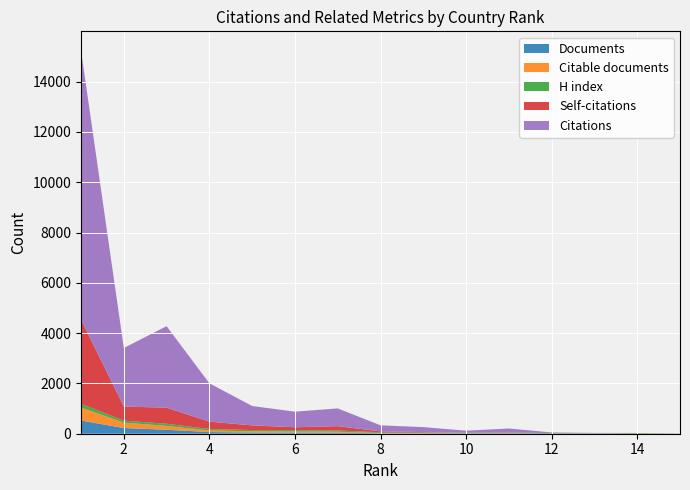

Reading left to right, list all the values displayed in this chart.

Documents: 525	227	158	66	48	44	41	14	12	8	8	2	1	1	1
Citable documents: 518	214	153	63	48	43	40	14	11	8	8	2	1	1	1
H index: 147	79	85	59	49	57	46	30	25	18	17	20	8	20	5
Self-citations: 3348	560	641	294	186	113	174	36	17	4	15	0	2	3	0
Citations: 10699	2329	3239	1523	771	620	705	240	197	83	160	27	20	5	2